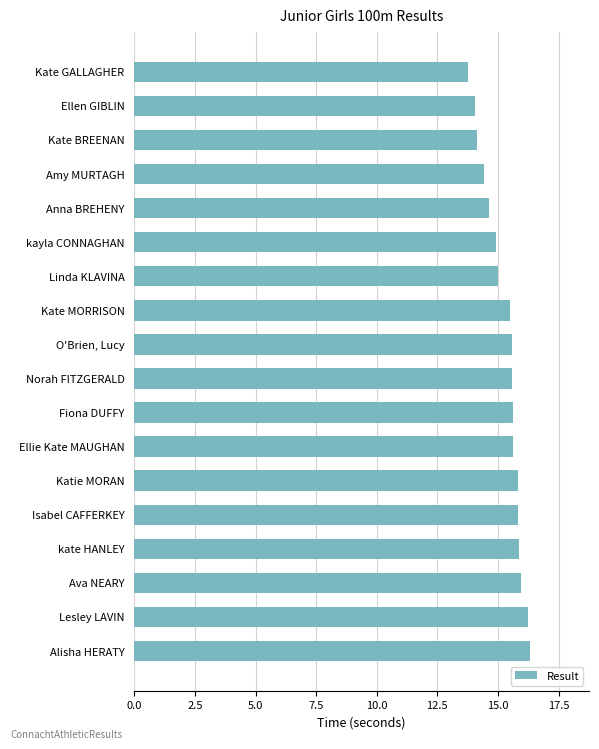

What is the ratio of the value at Fiona DUFFY to the value at Katie MORAN?

1.0